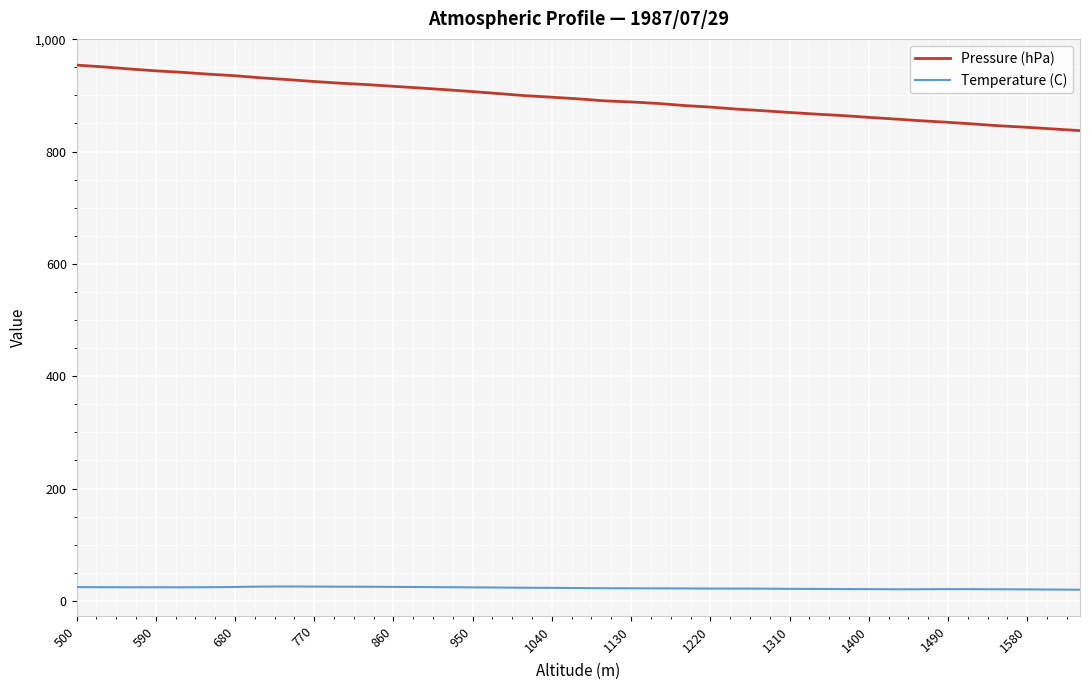

True or false: Pressure (hPa) and Temperature (C) intersect in this chart.

False